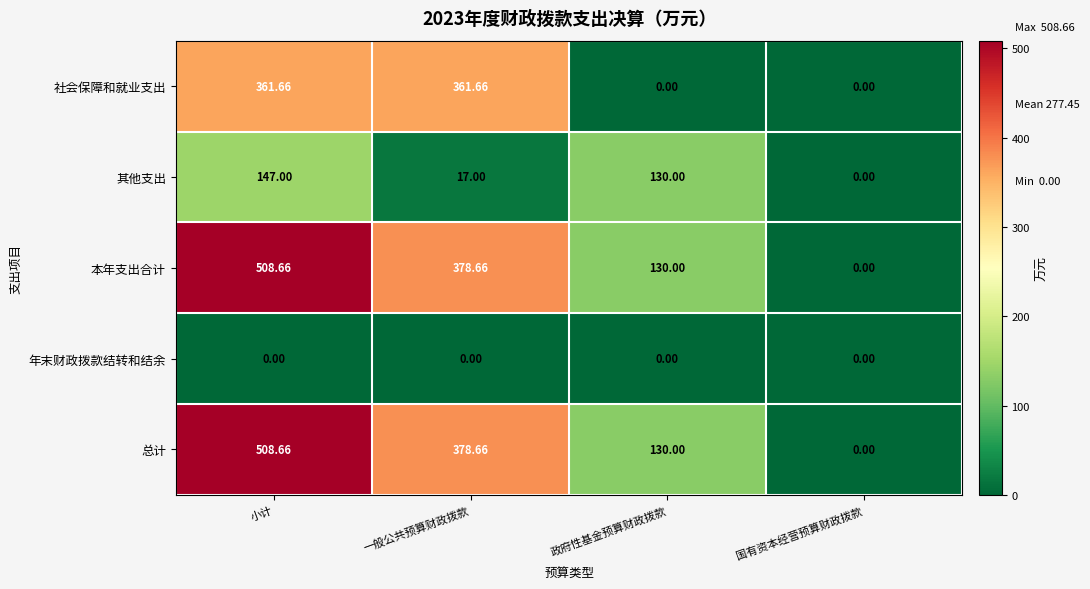

At which category is the sum across all series the highest?

小计